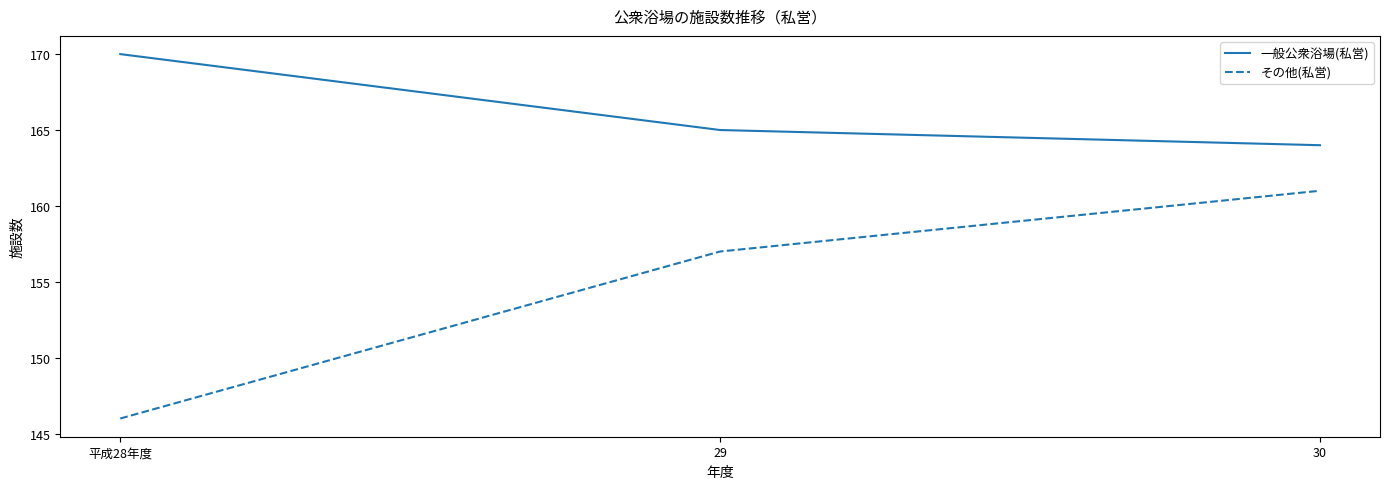

What is the total value across all series at 平成28年度?

316